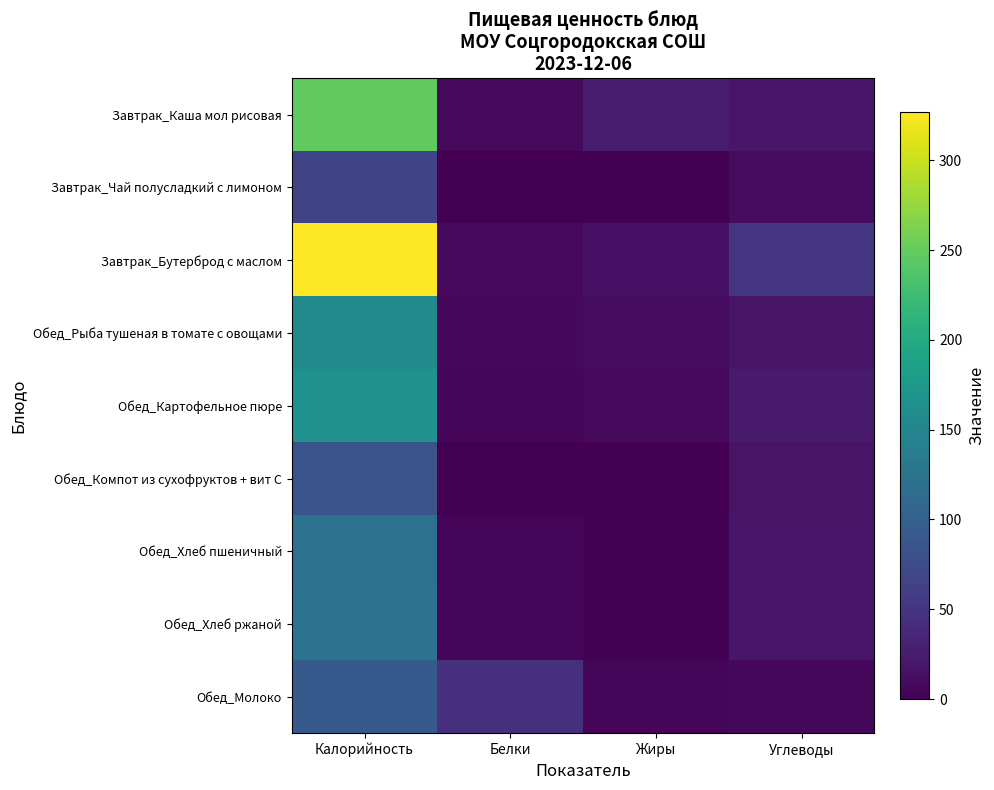

What is the spread (max minus min) of values at Калорийность?

260.0